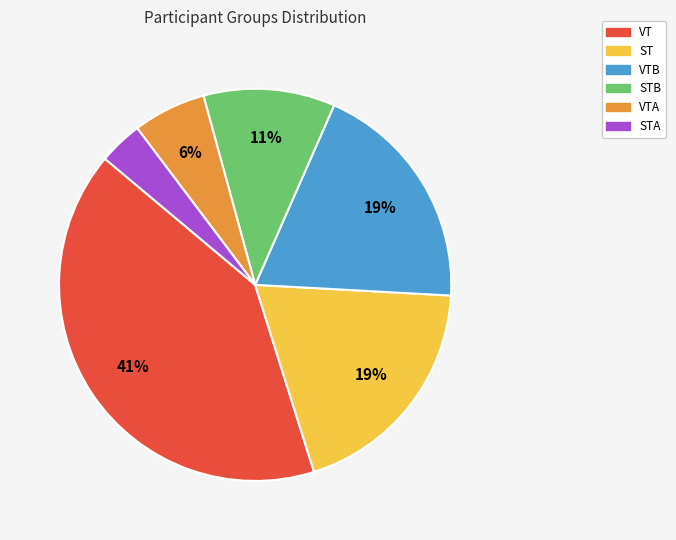

To the nearest percent, what is the average slice percentage?

17%